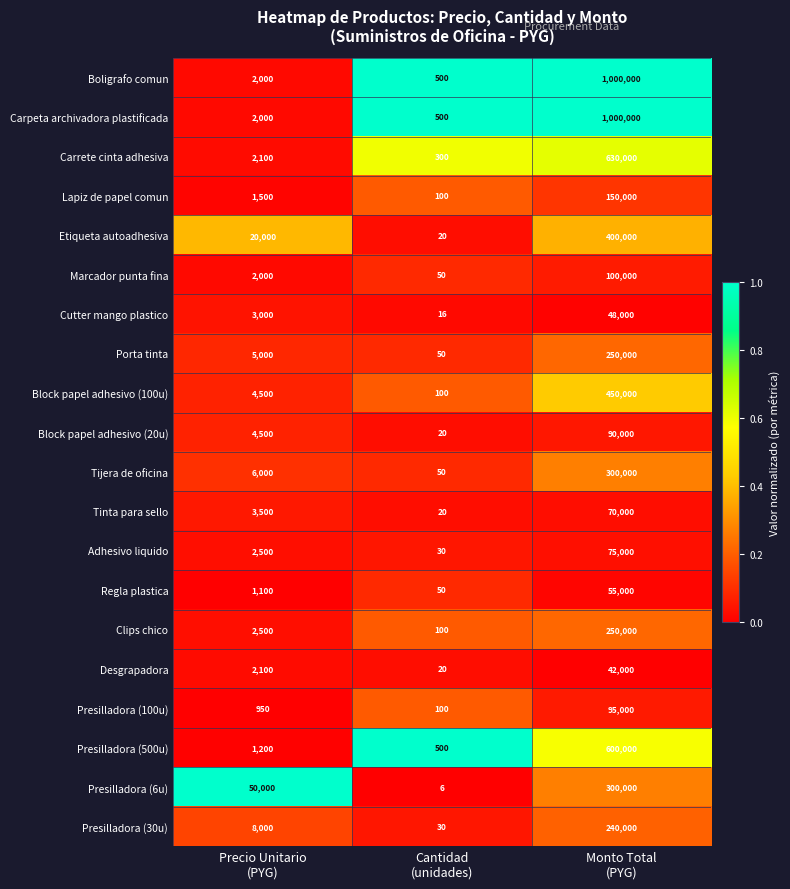

What is the highest value of the Porta tinta series?

250000